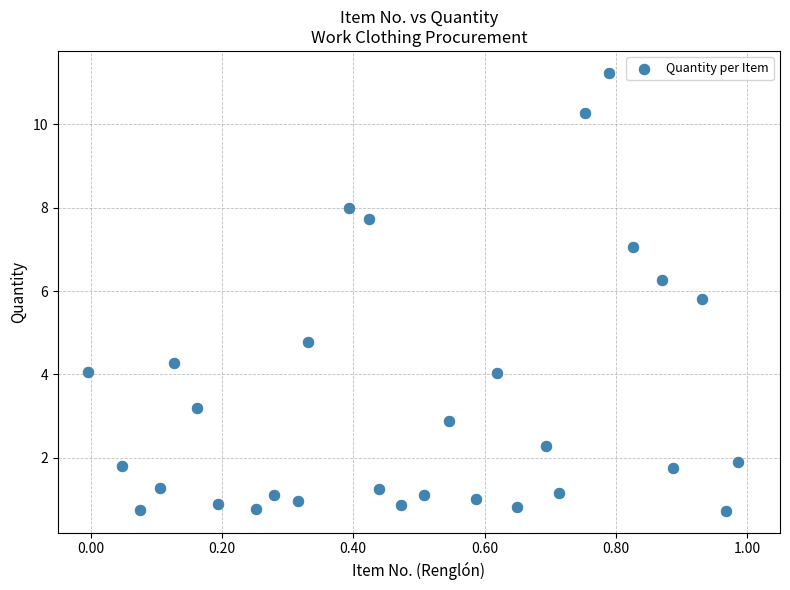

What Y value in the scatter plot is closest to 5?

4.8